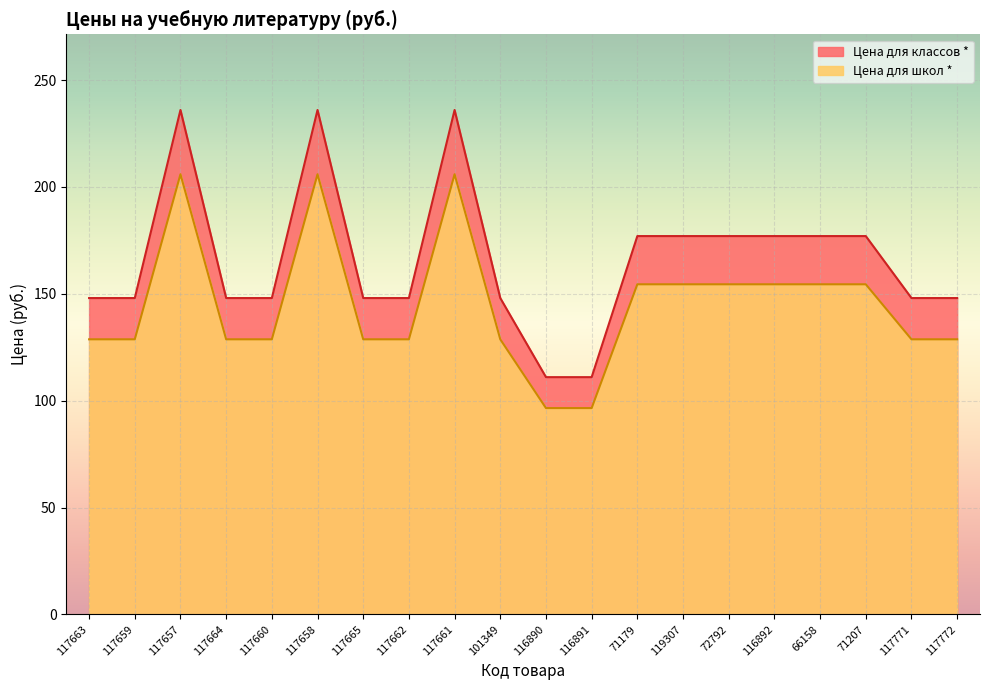

Between 116891 and 117659, which is larger?

117659